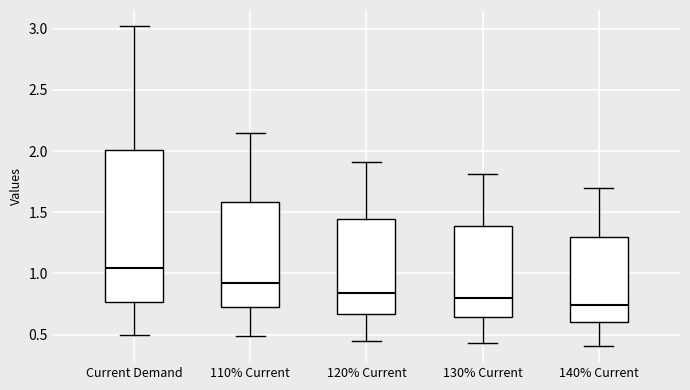

Where does the lower whisker of the box for 110% Current end on the y-axis? The values are not printed on the chart, so give them approximately, as read against the axis.

0.50